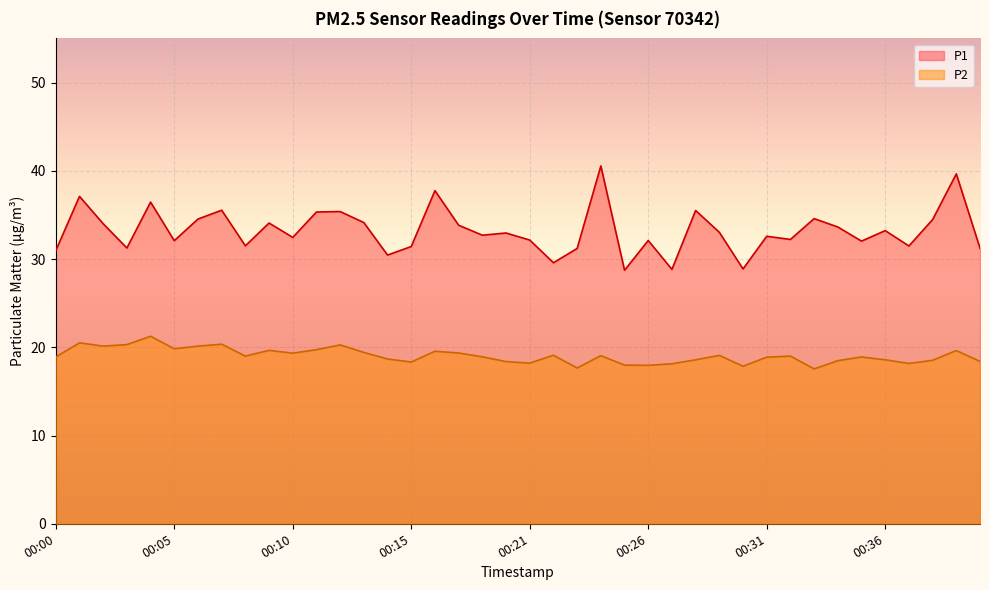

List the series in order of their overall mean, highest first.

P1, P2